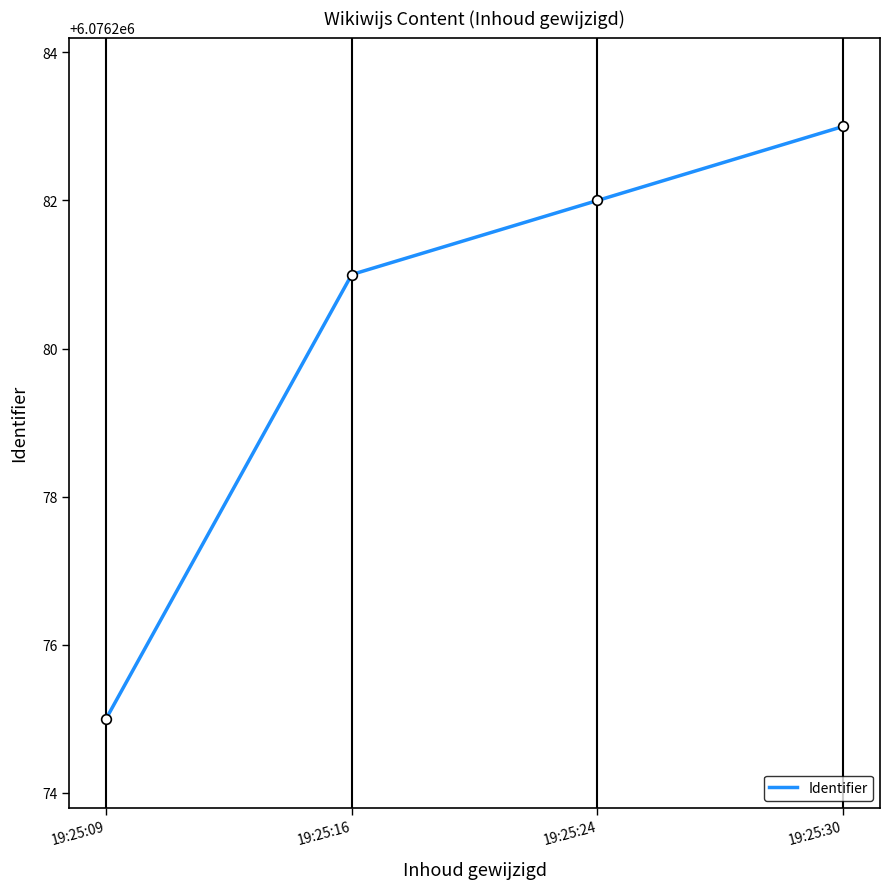

The chart shows a value of 6076282 at 19:25:24. True or false?

True